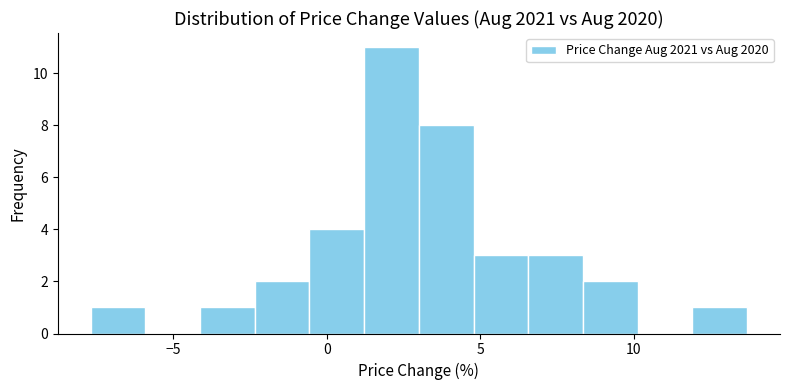

Read against the x-axis, roughly where is the centre of the tallest bar?

2.0